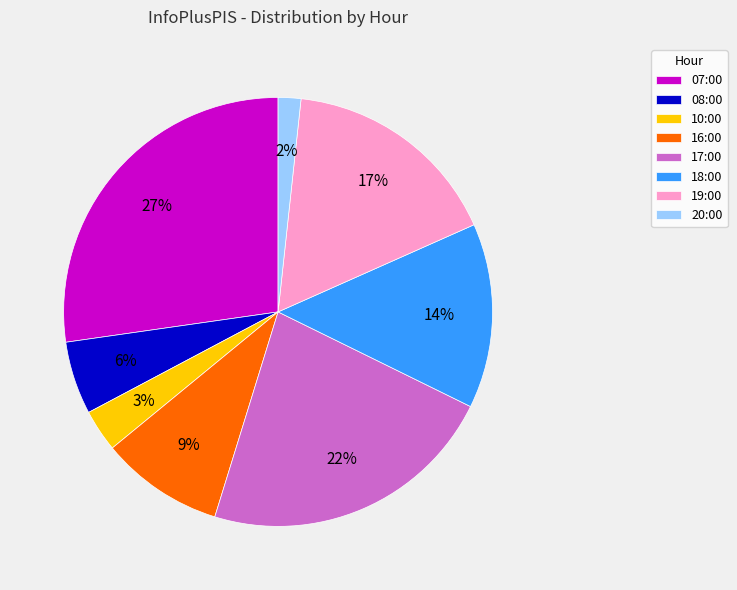

Which slice is the smallest?

20:00